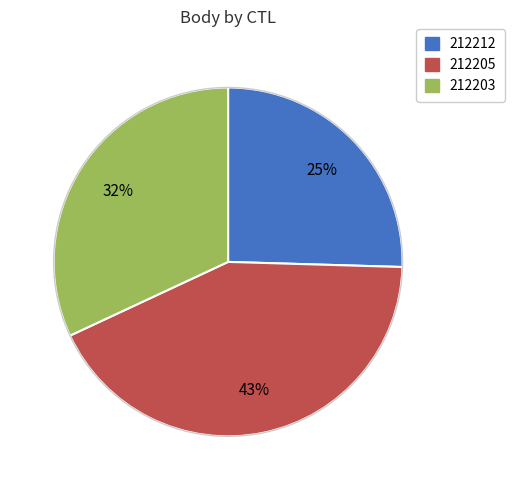

What percentage is the 212203 slice, to the nearest percent?

32%